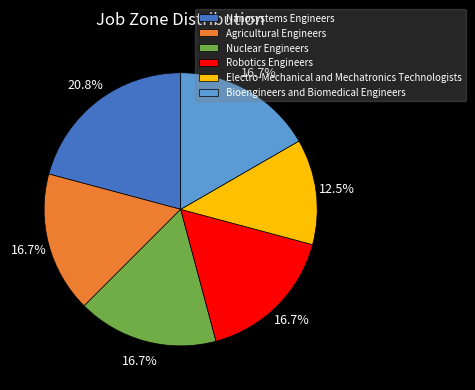

How much of the chart is everything except Nanosystems Engineers?

79.2%